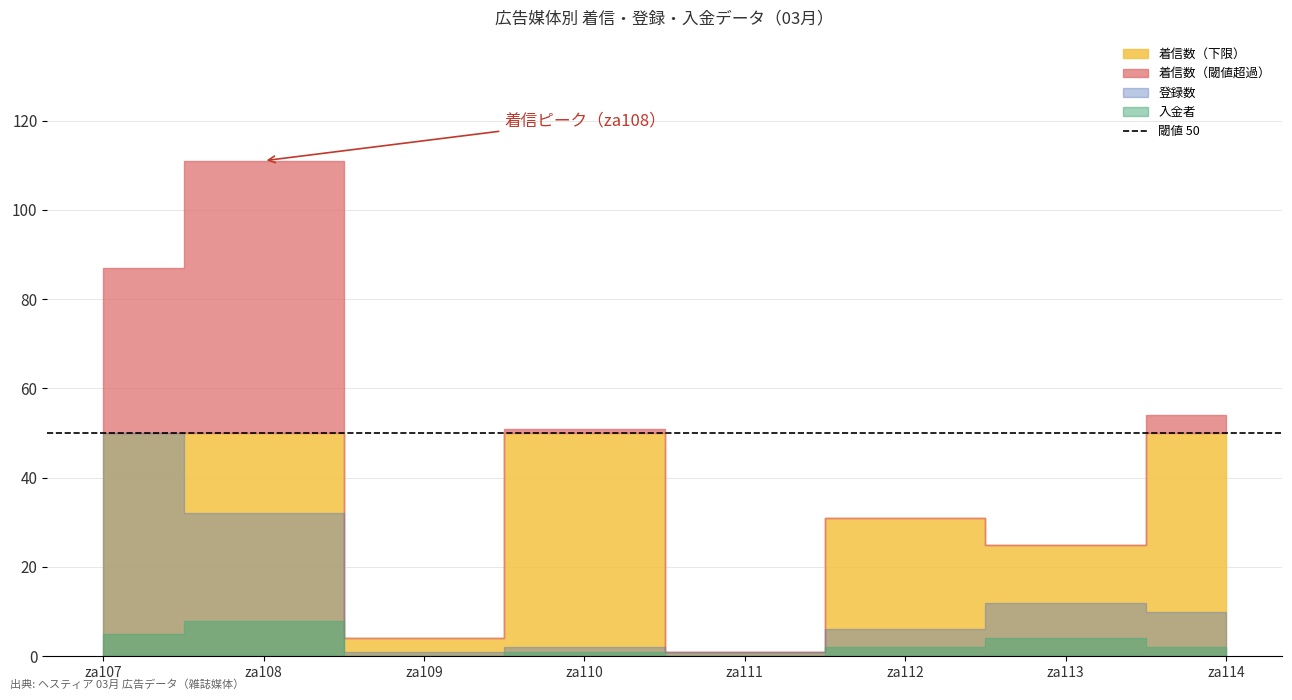

What is the difference between the 登録数 values at za107 and za110?

48